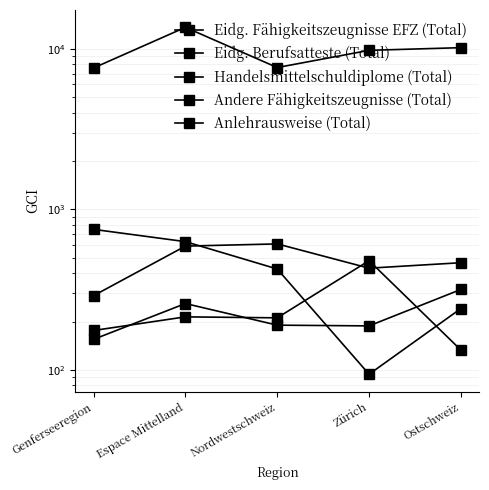

What is the difference between the maximum and minimum values in the Andere Fähigkeitszeugnisse (Total) series?

346